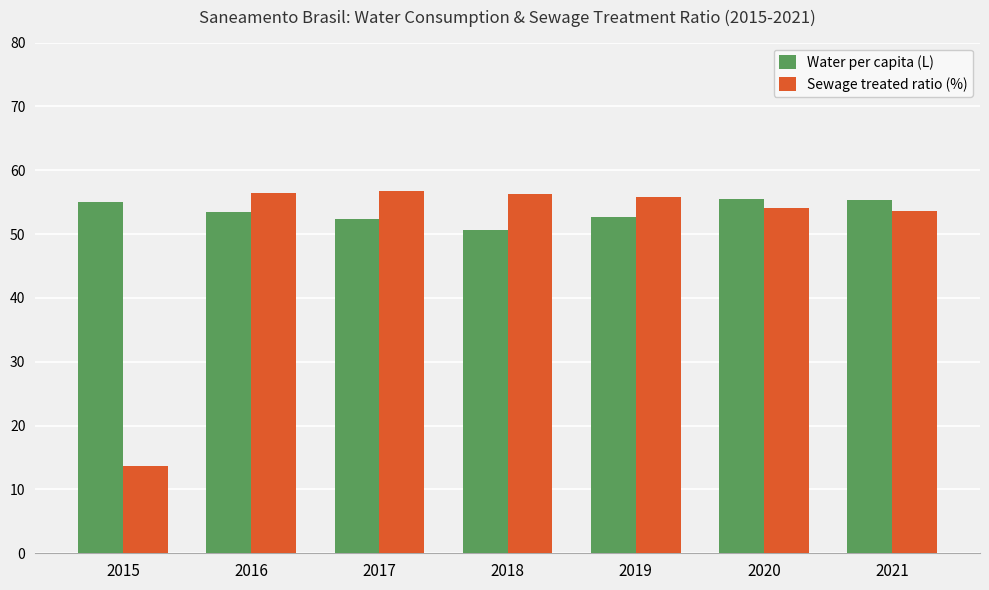

Which category has the lowest value across all series?

2015